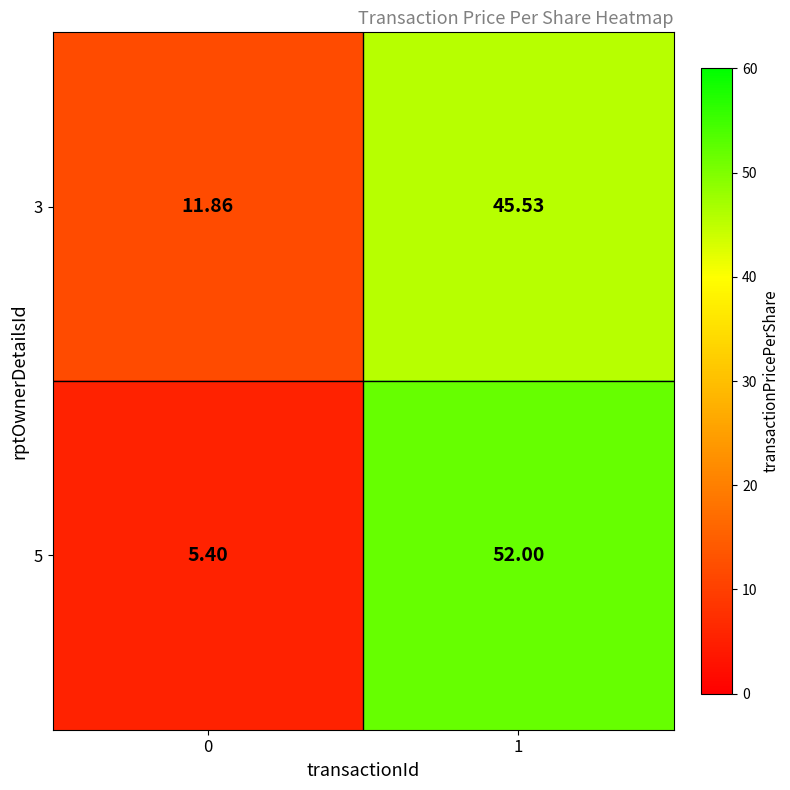

How many categories are shown in the chart?

2